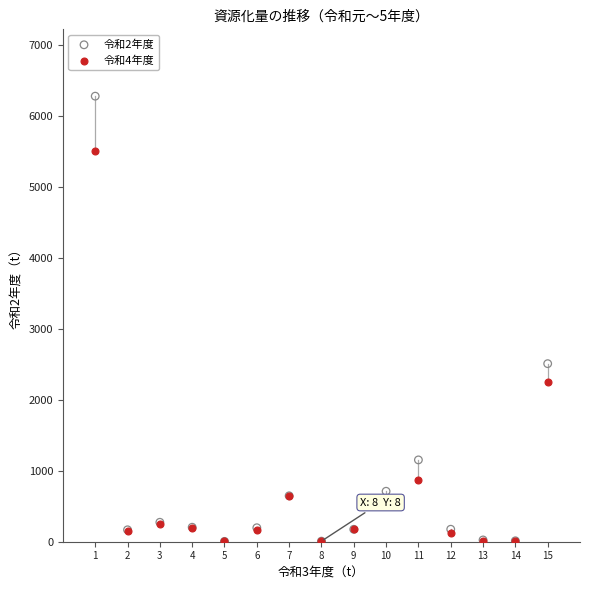

Across all series, what Y value is closest to 3141?

2509